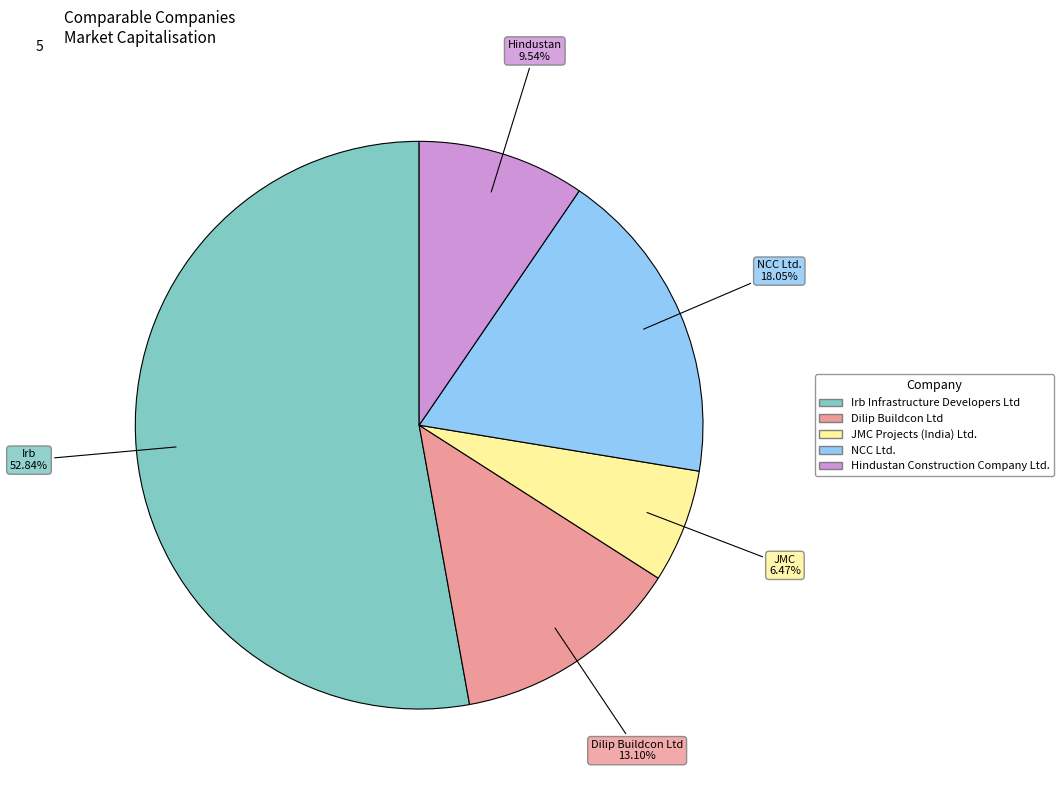

To the nearest percent, what is the difference between the Hindustan Construction Company Ltd. and NCC Ltd. slice percentages?

9%